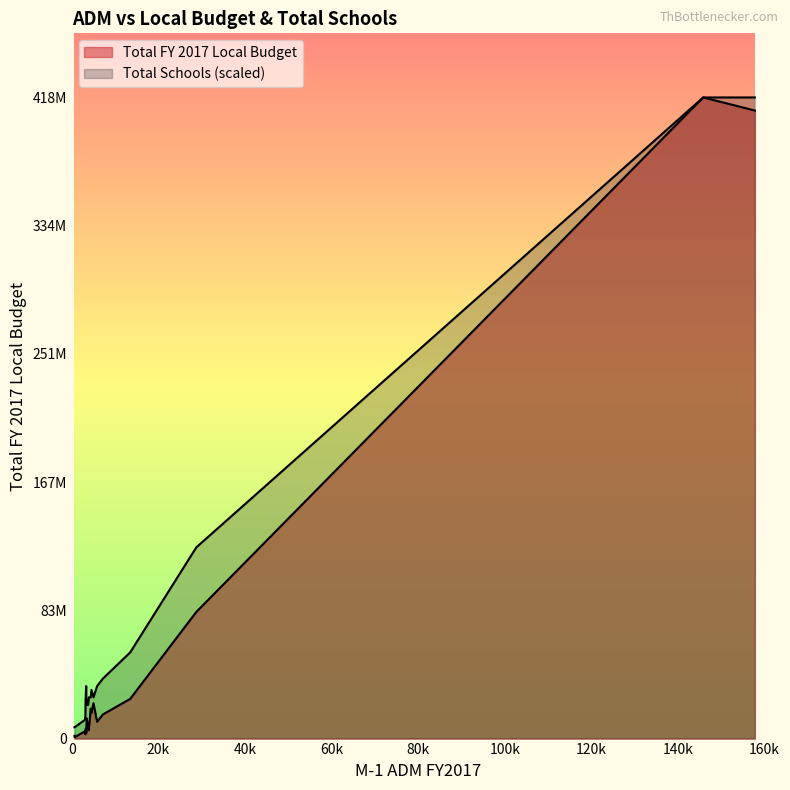

Count the number of categories in the chart.

19